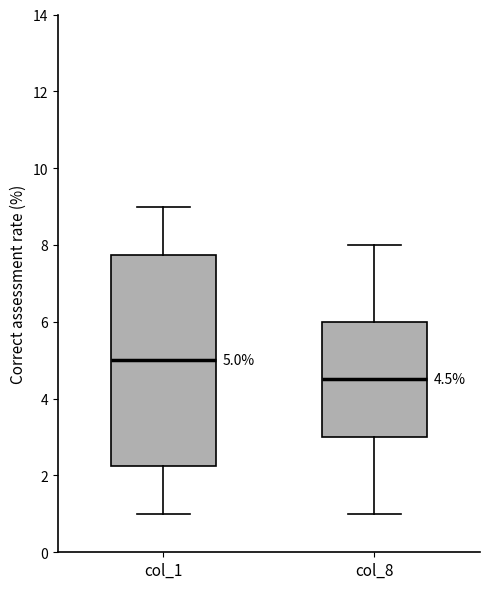

Which box has the lowest median line?

col_8